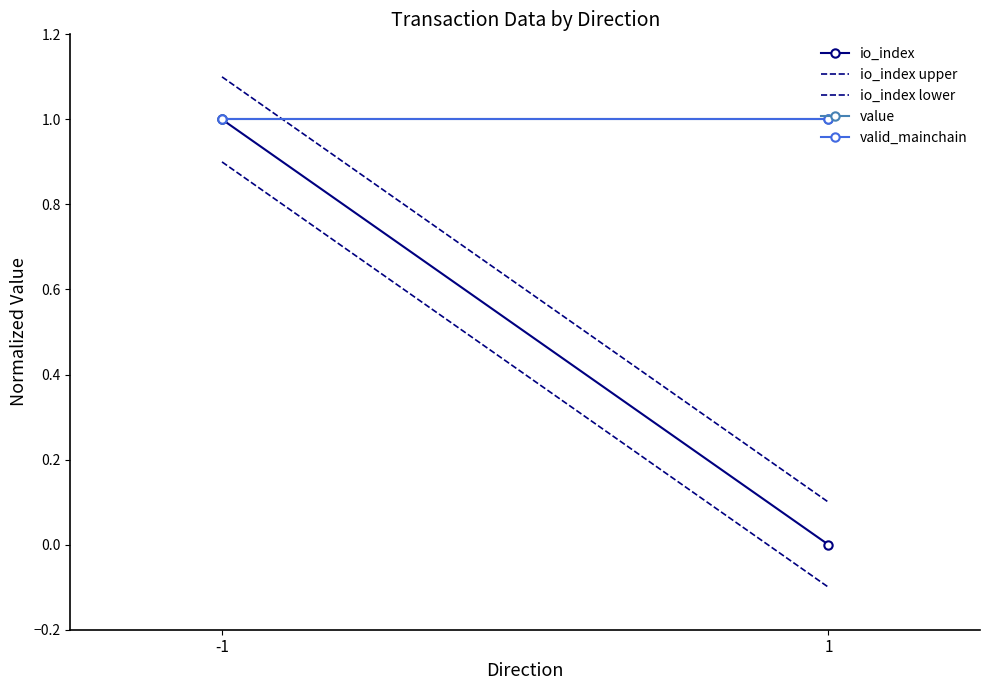

Which label corresponds to the largest value in the chart?

-1